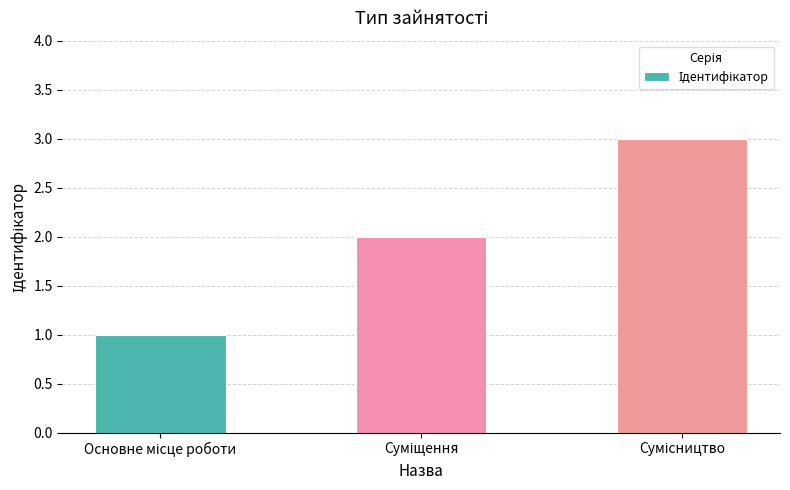

Reading left to right, list all the values displayed in this chart.

1	2	3